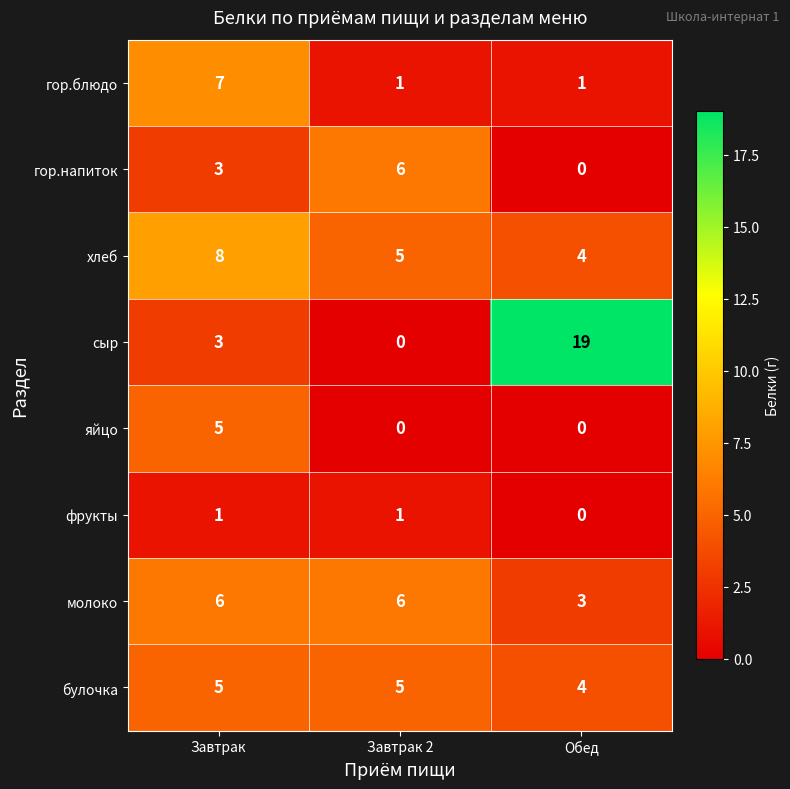

Which series has the widest spread of values?

сыр